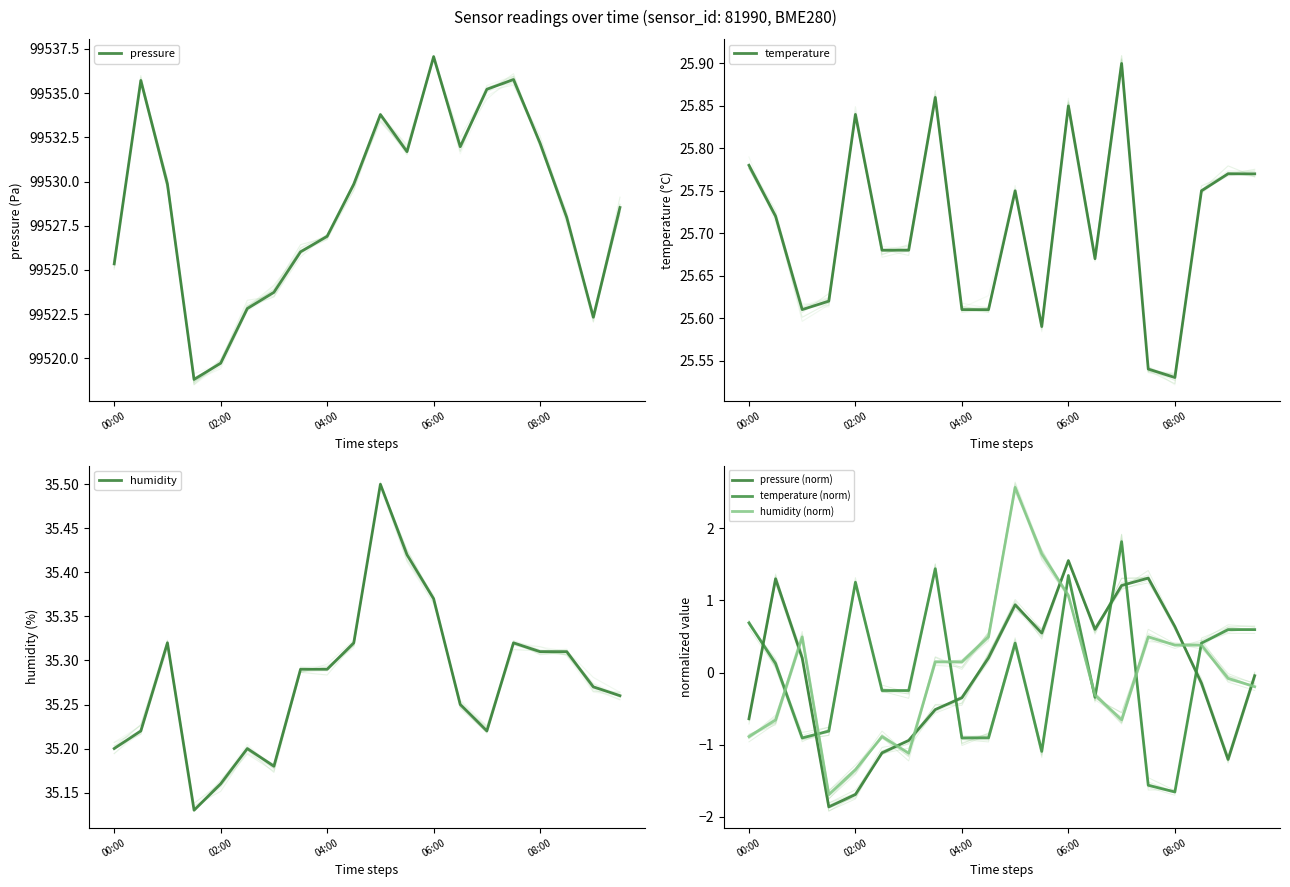

Reading right to left, list all the values displayed in this chart.

pressure: 99528.5	99522.3	99528.0	99532.2	99535.8	99535.2	99532.0	99537.1	99531.7	99533.8	99529.9	99526.9	99526.0	99523.7	99522.8	99519.7	99518.8	99529.9	99535.7	99525.3
temperature: 25.8	25.8	25.8	25.5	25.5	25.9	25.7	25.9	25.6	25.8	25.6	25.6	25.9	25.7	25.7	25.8	25.6	25.6	25.7	25.8
humidity: 35.3	35.3	35.3	35.3	35.3	35.2	35.2	35.4	35.4	35.5	35.3	35.3	35.3	35.2	35.2	35.2	35.1	35.3	35.2	35.2
pressure (norm): -0.0	-1.2	-0.1	0.6	1.3	1.2	0.6	1.6	0.5	0.9	0.2	-0.3	-0.5	-0.9	-1.1	-1.7	-1.9	0.2	1.3	-0.6
temperature (norm): 0.6	0.6	0.4	-1.7	-1.6	1.8	-0.3	1.3	-1.1	0.4	-0.9	-0.9	1.4	-0.2	-0.2	1.3	-0.8	-0.9	0.1	0.7
humidity (norm): -0.2	-0.1	0.4	0.4	0.5	-0.7	-0.3	1.1	1.6	2.6	0.5	0.1	0.1	-1.1	-0.9	-1.3	-1.7	0.5	-0.7	-0.9